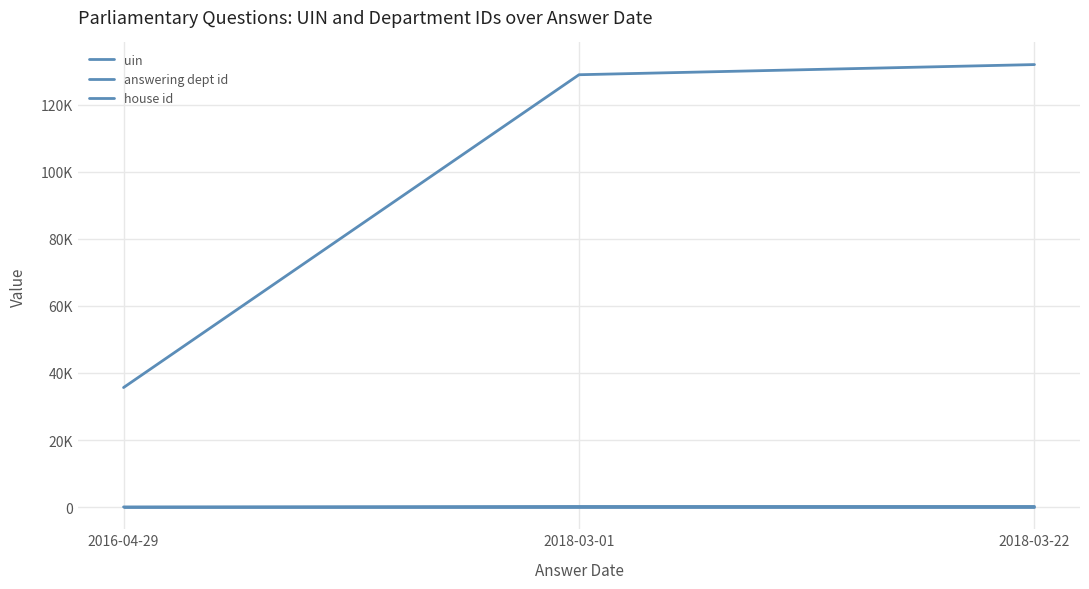

What is the spread (max minus min) of values at 2018-03-22?

131978